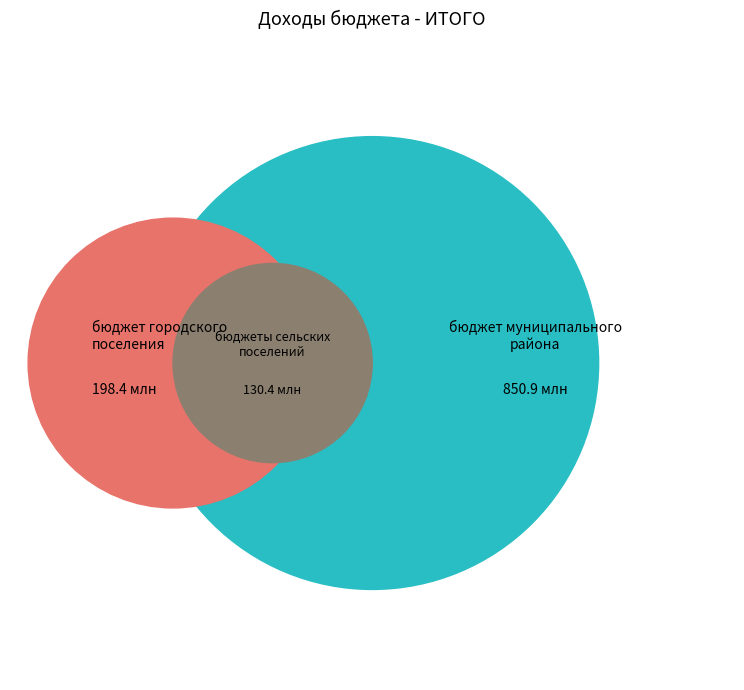

What is the smallest slice in the pie chart?

бюджеты сельских поселений